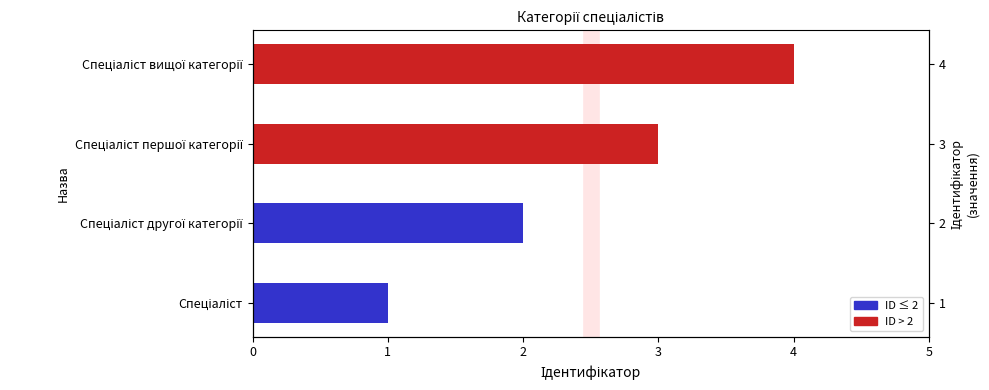

Reading left to right, what are all the values shown in this chart?

1	2	3	4